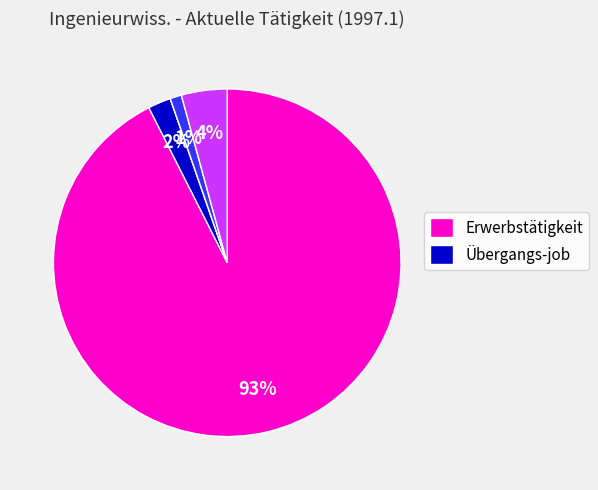

Does any single category account for the majority?

Yes